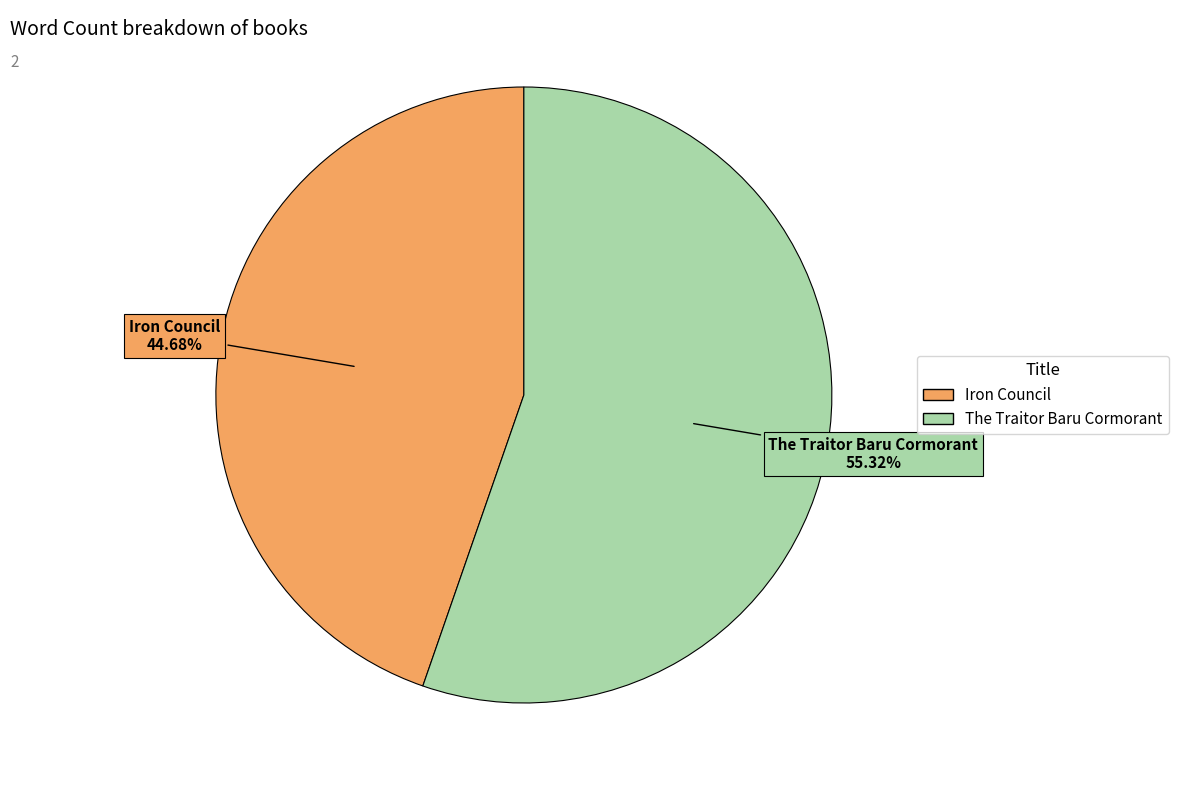

What percentage is the Iron Council slice, to the nearest percent?

45%